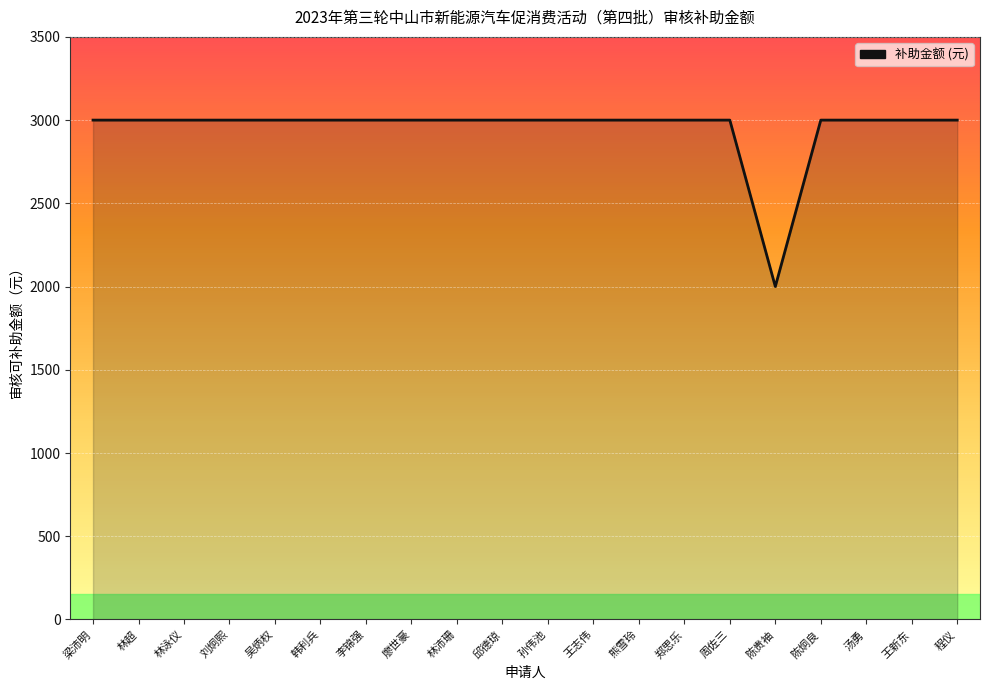

What is the sum of the values at 吴炳权 and 程仪?

6000